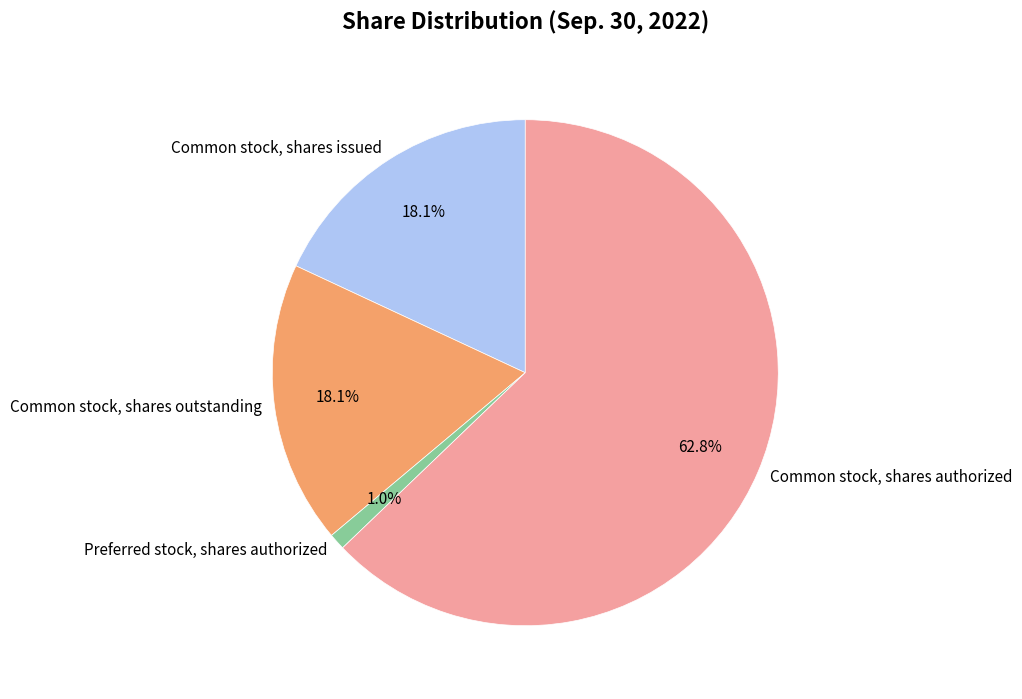

To the nearest percent, what is the average slice percentage?

25%